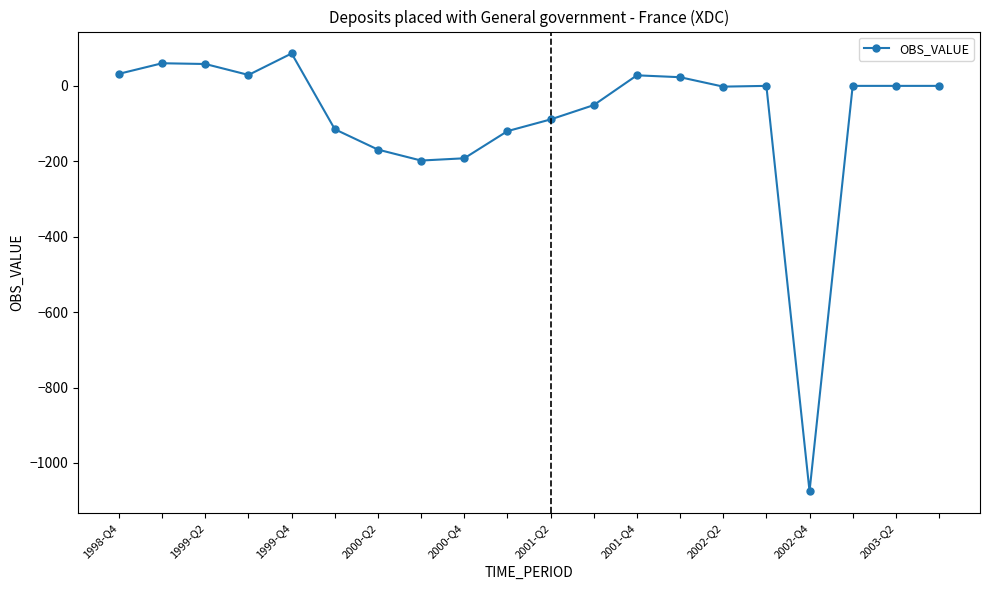

What is the difference between the maximum and minimum values?

1161